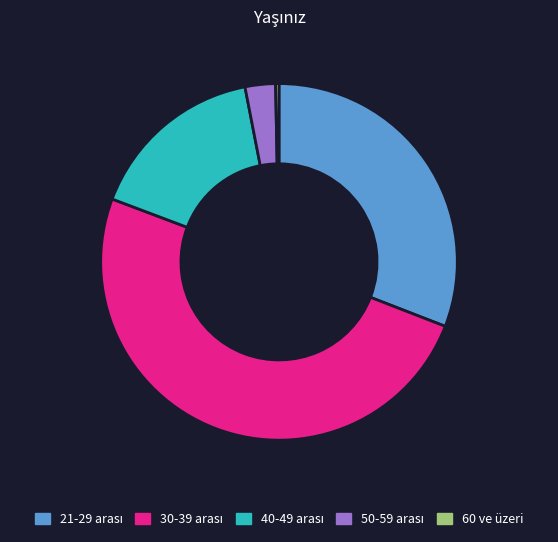

True or false: 60 ve üzeri accounts for 0% of the total.

True